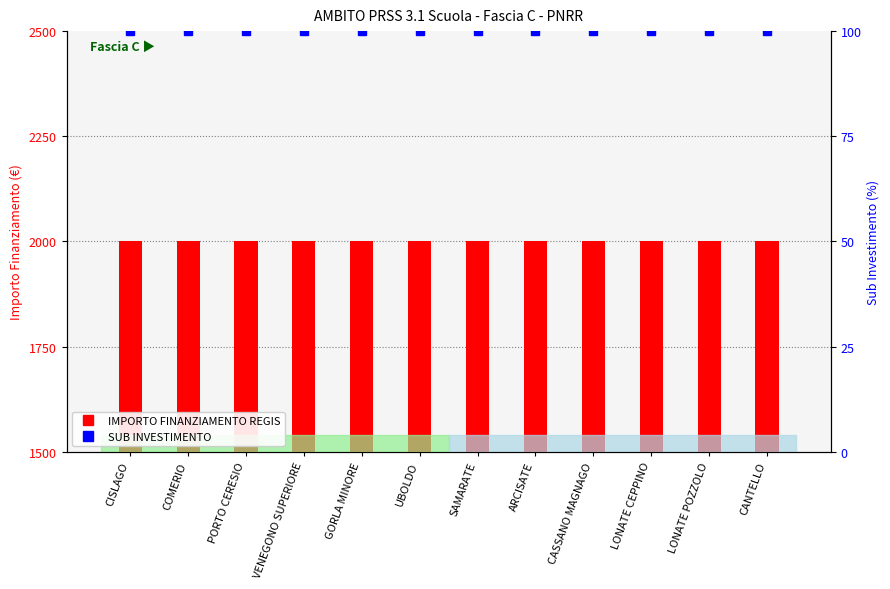

What is the label of the 5th bar from the left?

GORLA MINORE